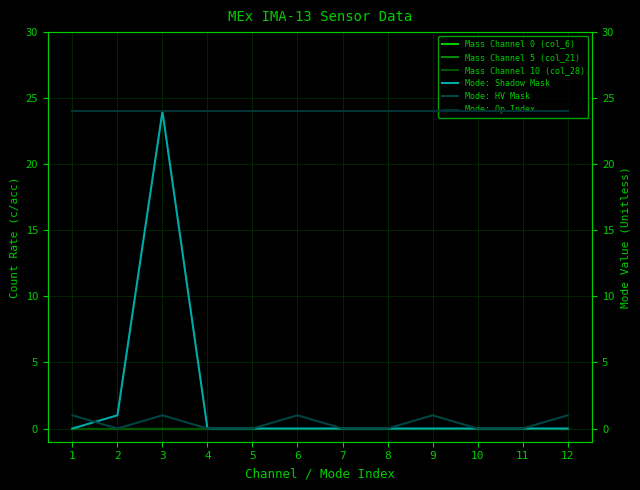

Is the value of Mass Channel 10 (col_28) at 11 greater than the value of Mode: Shadow Mask at 6?

No